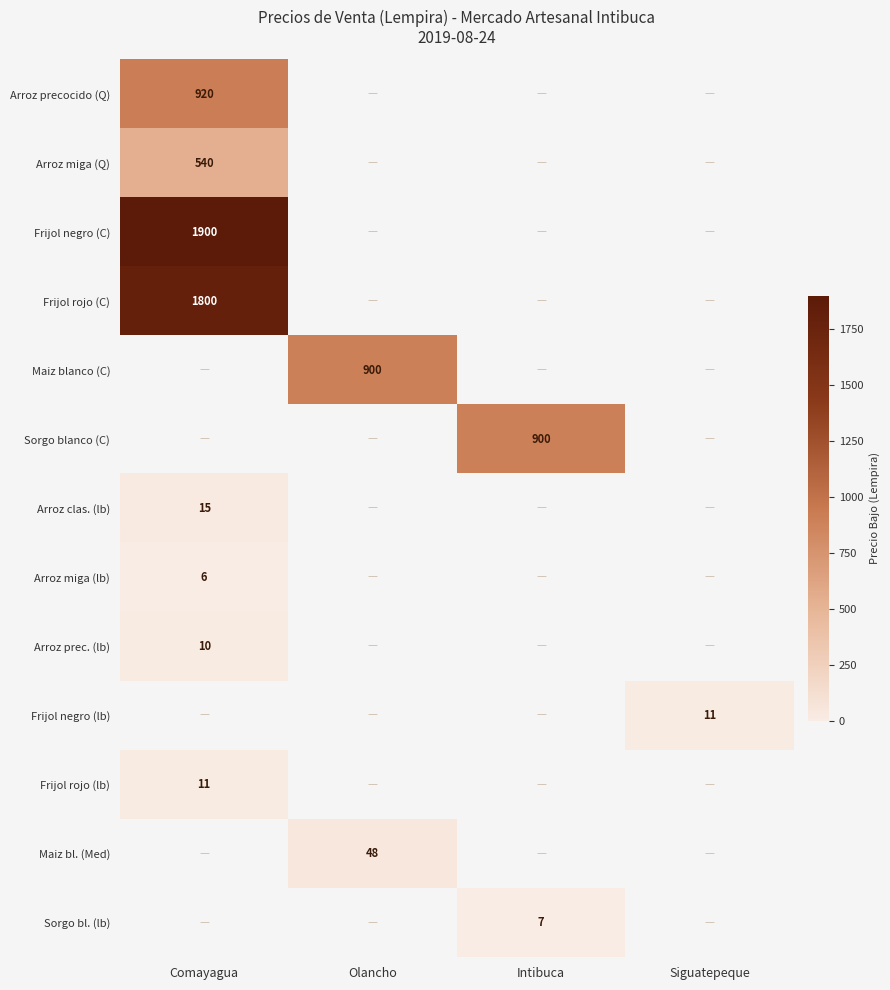

Is it true that Frijol negro (C) equals 2814 at Comayagua?

False